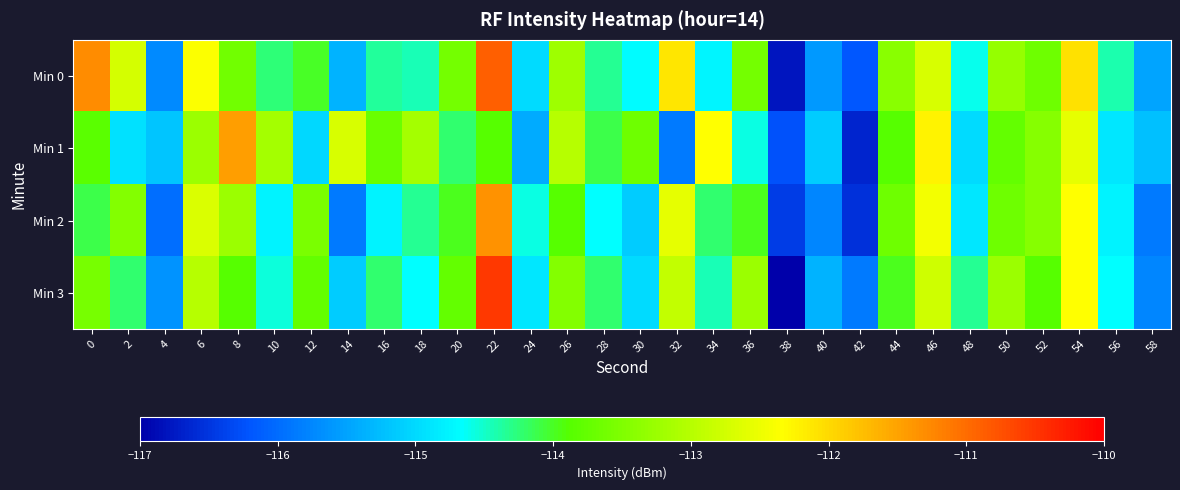

At which category is the sum across all series the highest?

22